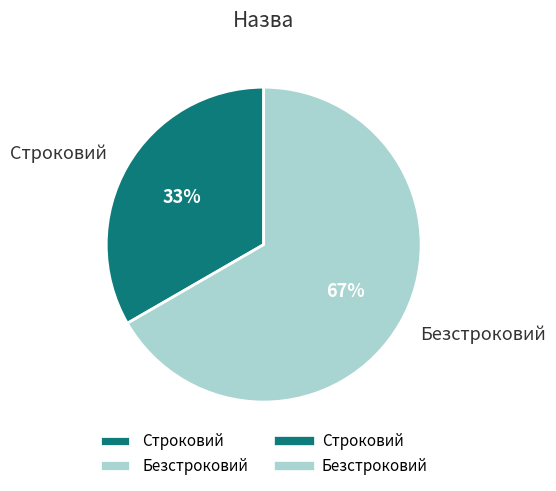

What is the largest slice in the pie chart?

Безстроковий